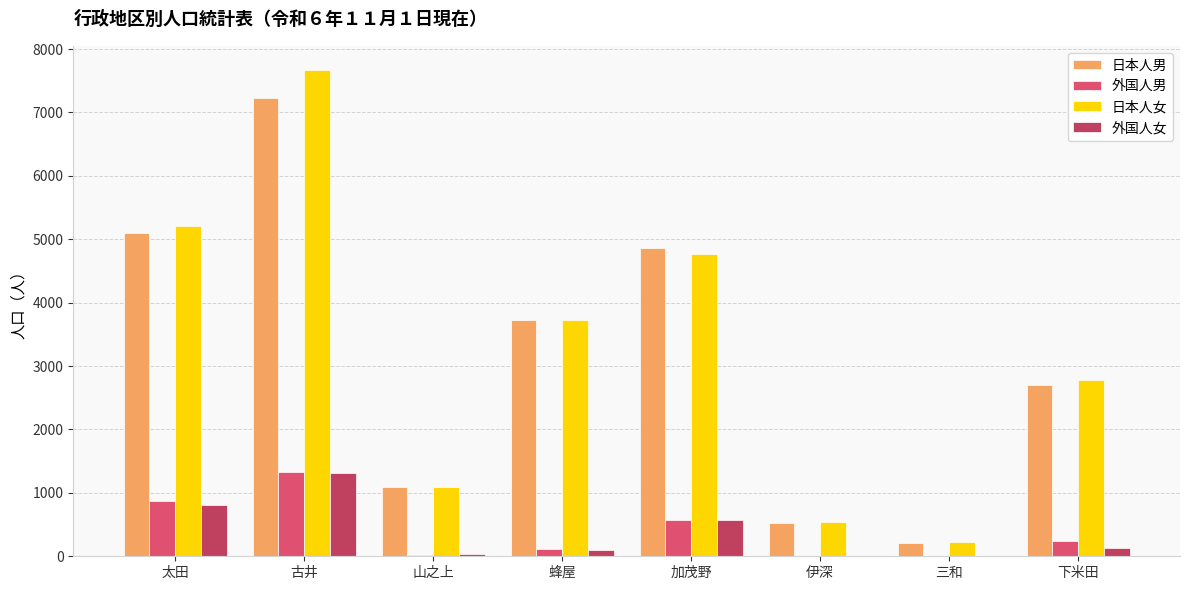

Are the bars grouped side by side (vs. stacked)?

Yes